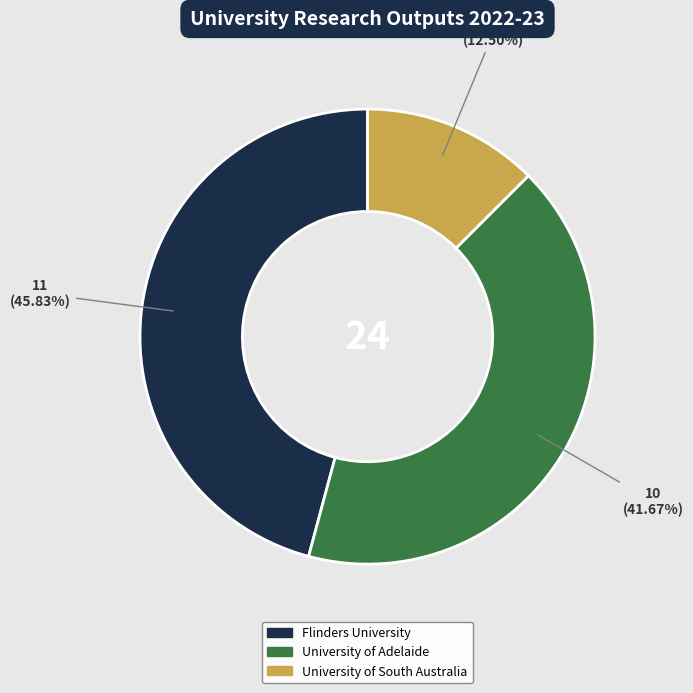

To the nearest percent, what is the difference between the largest and smallest slice percentages?

33%